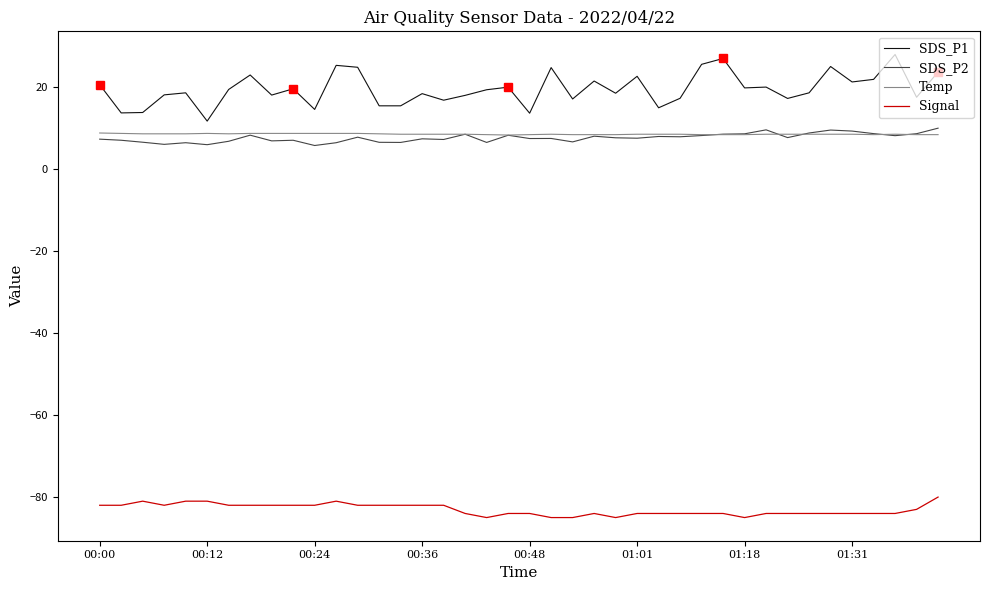

What is the average value of the Temp series?

8.5